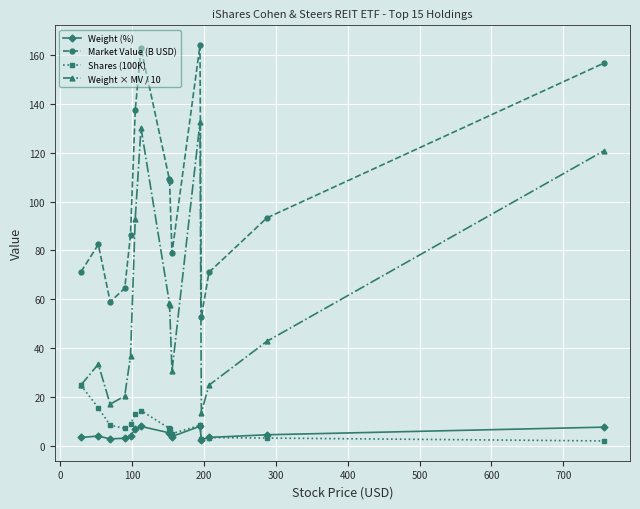

What is the minimum value for Weight (%)?

2.6